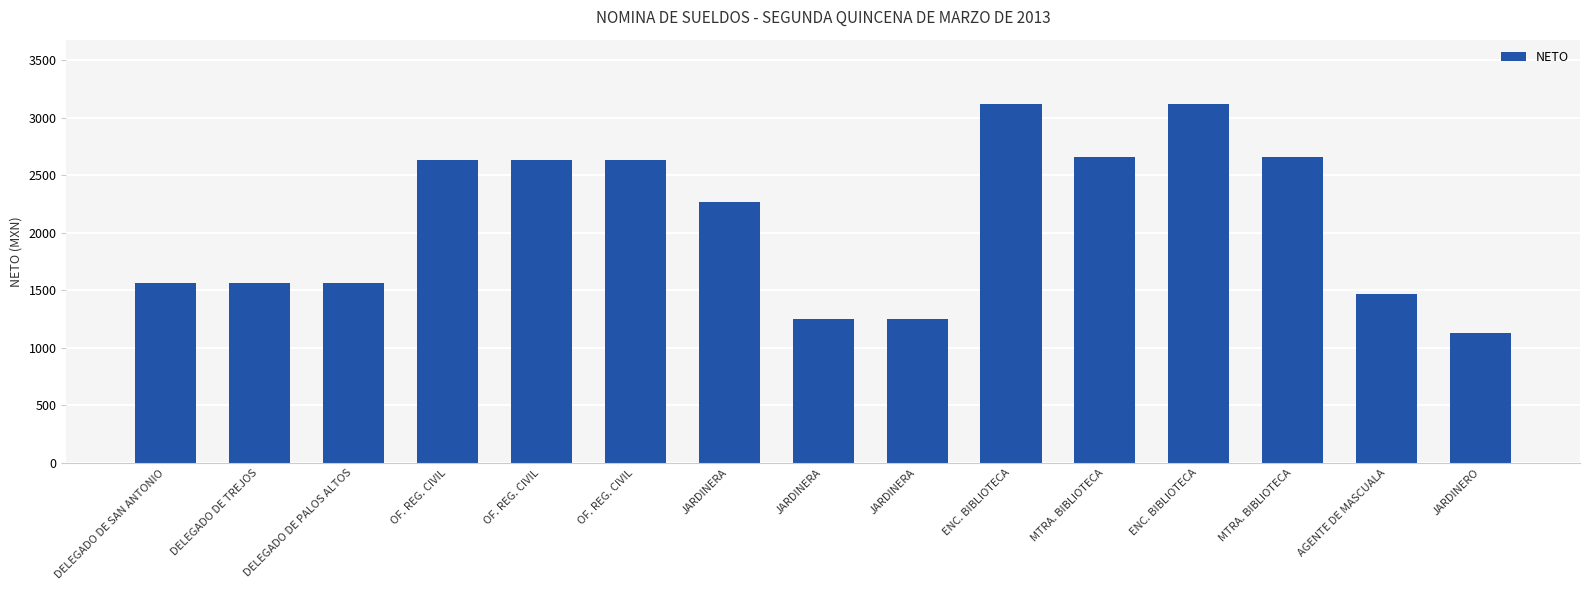

Rank the categories by value from highest to lowest.

ENC. BIBLIOTECA, ENC. BIBLIOTECA, MTRA. BIBLIOTECA, MTRA. BIBLIOTECA, OF. REG. CIVIL, OF. REG. CIVIL, OF. REG. CIVIL, JARDINERA, DELEGADO DE SAN ANTONIO, DELEGADO DE TREJOS, DELEGADO DE PALOS ALTOS, AGENTE DE MASCUALA, JARDINERA, JARDINERA, JARDINERO